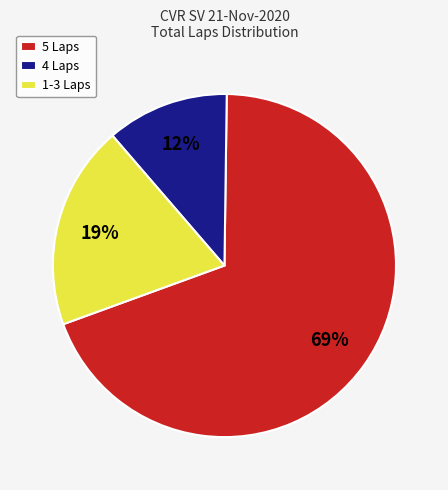

To the nearest percent, what portion does 1-3 Laps represent?

19%